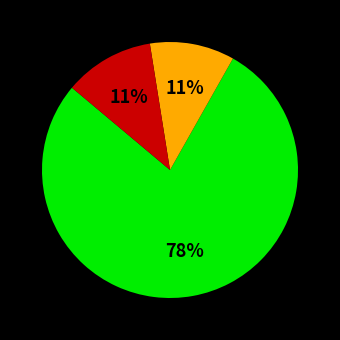

To the nearest percent, what is the average slice percentage?

33%